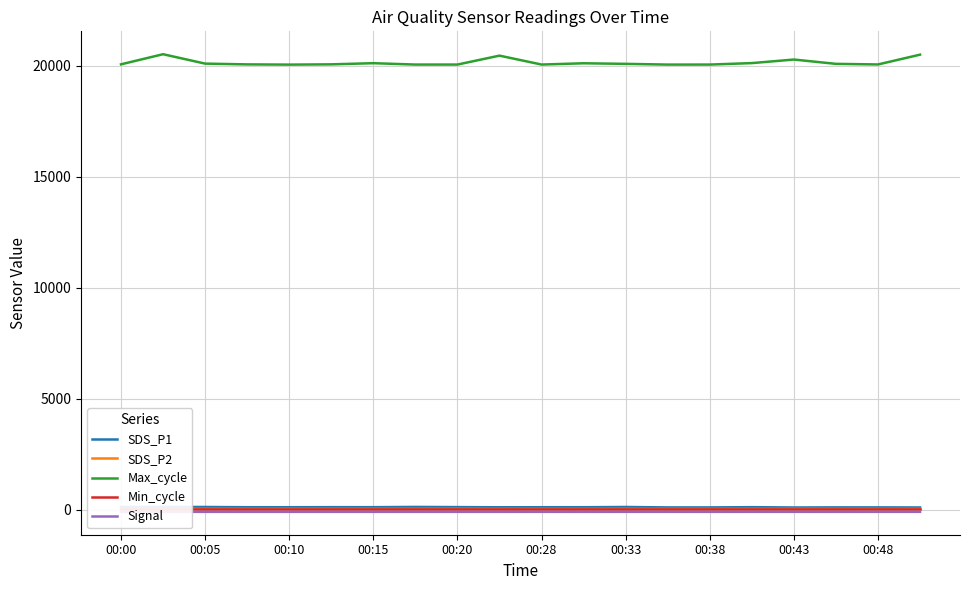

True or false: Max_cycle and SDS_P2 cross at least once.

False